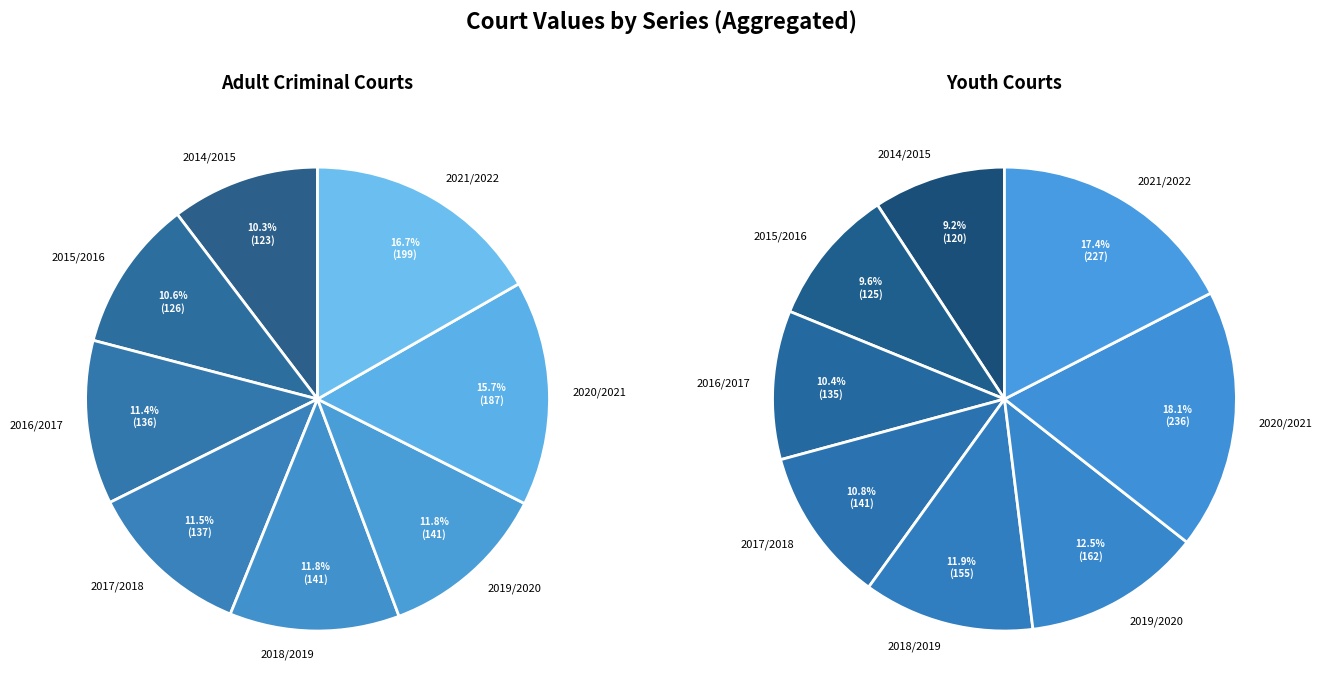

What percentage is the 2017/2018 slice, to the nearest percent?

11%